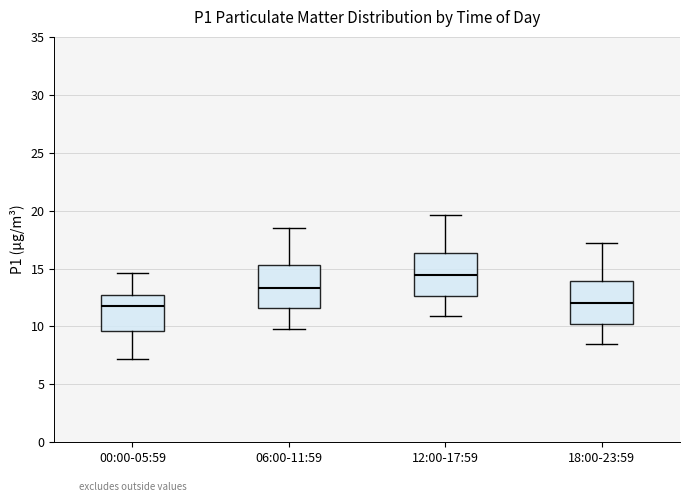

Reading left to right, read every box against the y-axis: the position of its median line, the range the box covers, and the ends of its whiskers. The values are not printed on the chart, so give them approximately, as read against the axis.

00:00-05:59: median 12.0, box 9.5 to 12.5, whiskers 7.0 to 14.5
06:00-11:59: median 13.5, box 11.5 to 15.5, whiskers 10.0 to 18.5
12:00-17:59: median 14.5, box 12.5 to 16.5, whiskers 11.0 to 19.5
18:00-23:59: median 12.0, box 10.5 to 14.0, whiskers 8.5 to 17.0